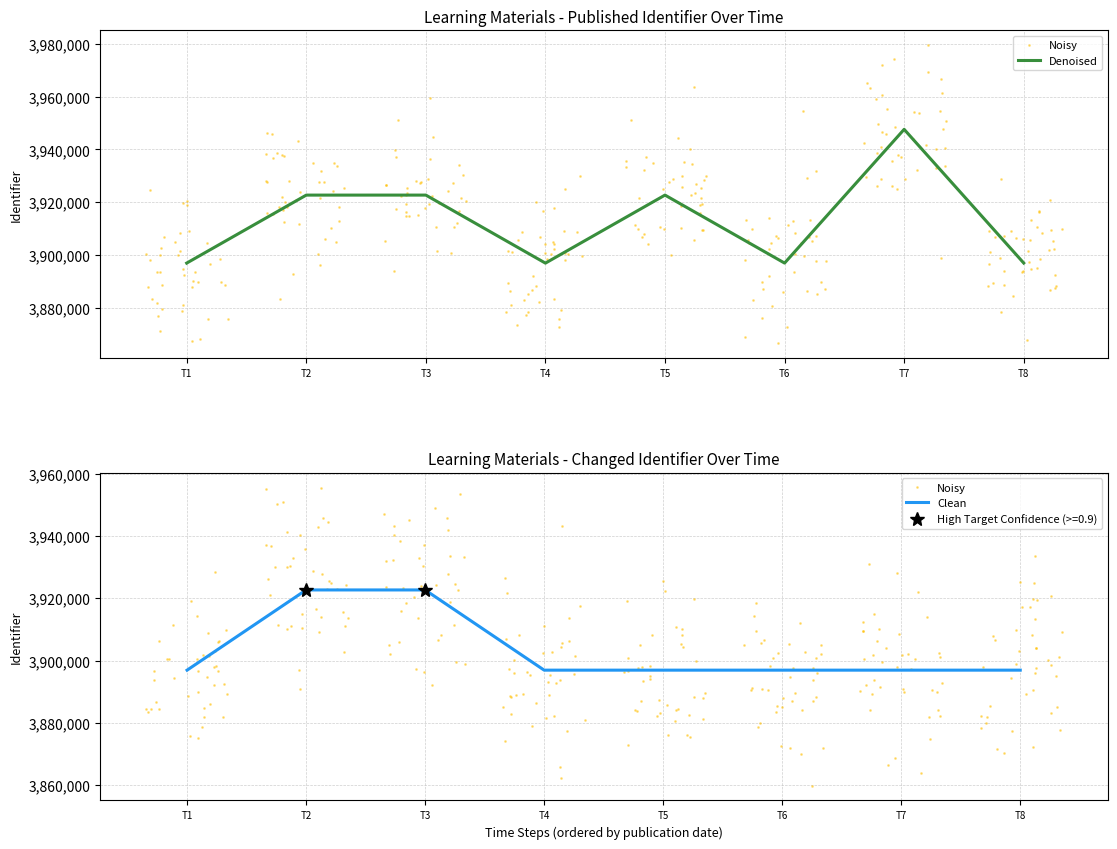

The value of Denoised at T5 is 5899571. True or false?

False